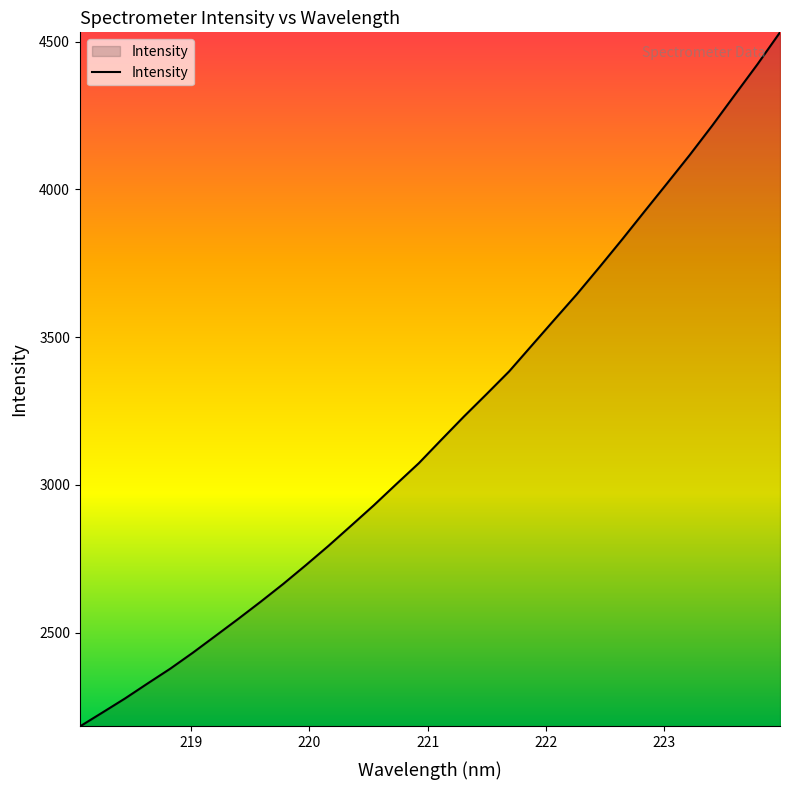

What is the greatest value displayed?

4531.8